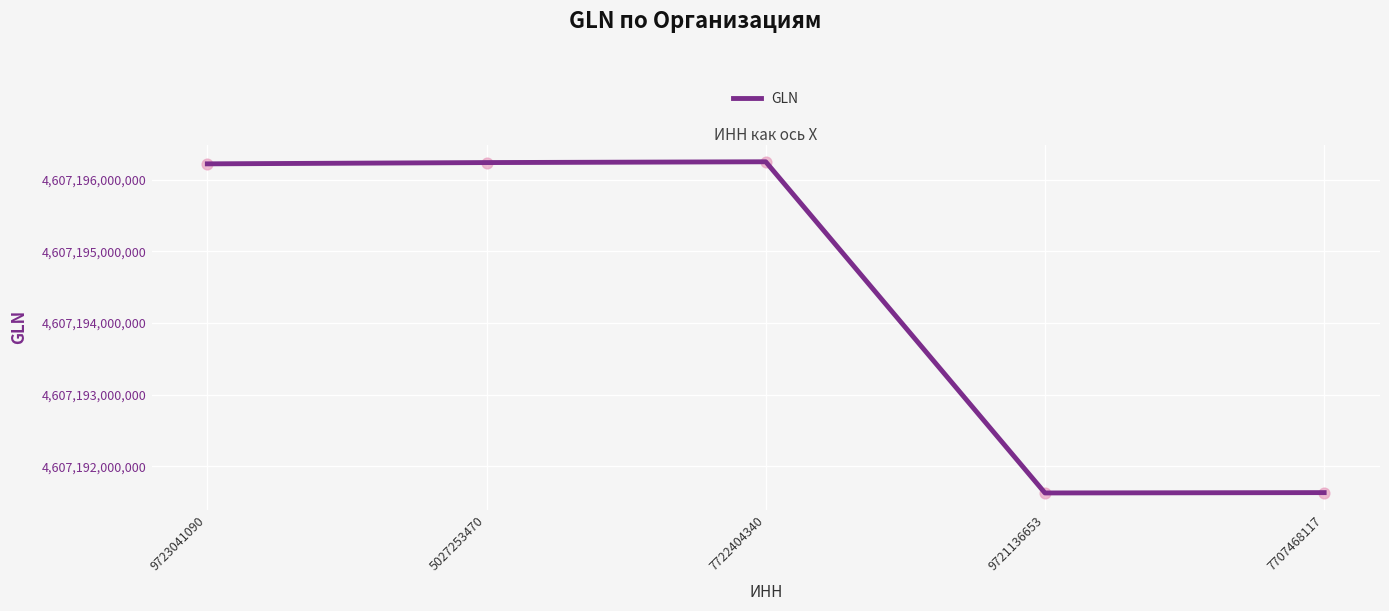

Approximately how many times larger is the value at 7707468117 compared to 5027253470?

1.0